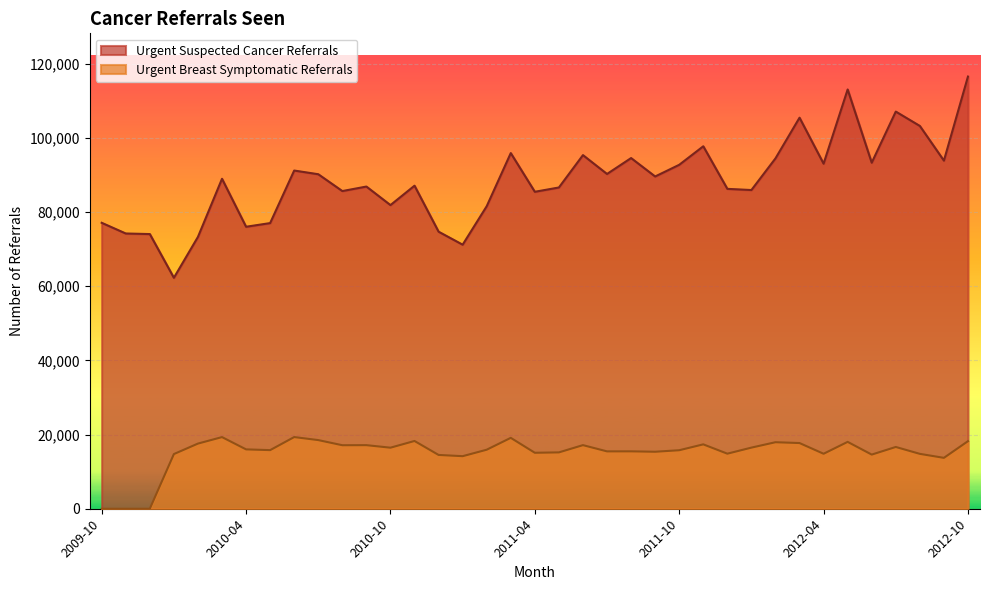

At which label does Urgent Breast Symptomatic Referrals first exceed 15912?

2010-02